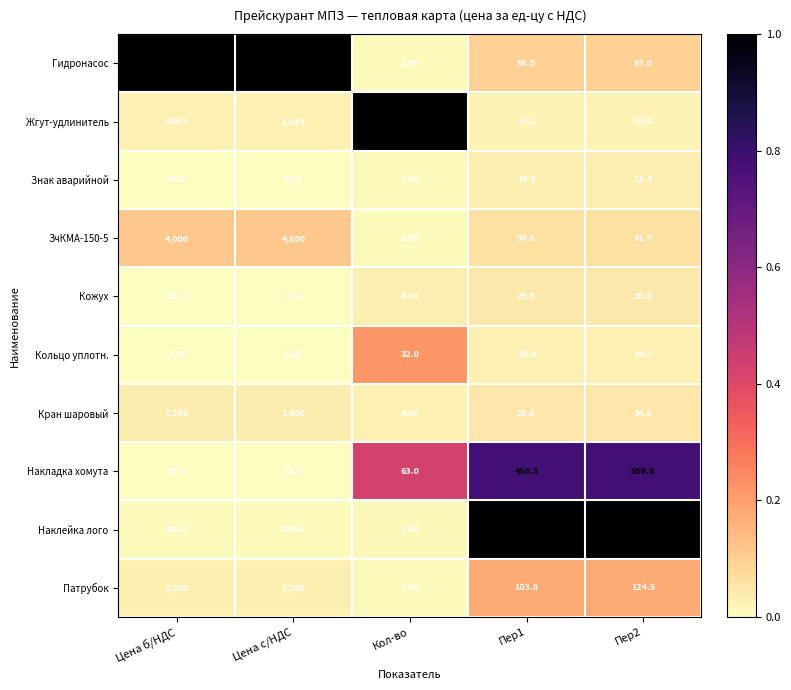

Which series has the largest total across all categories?

Гидронасос